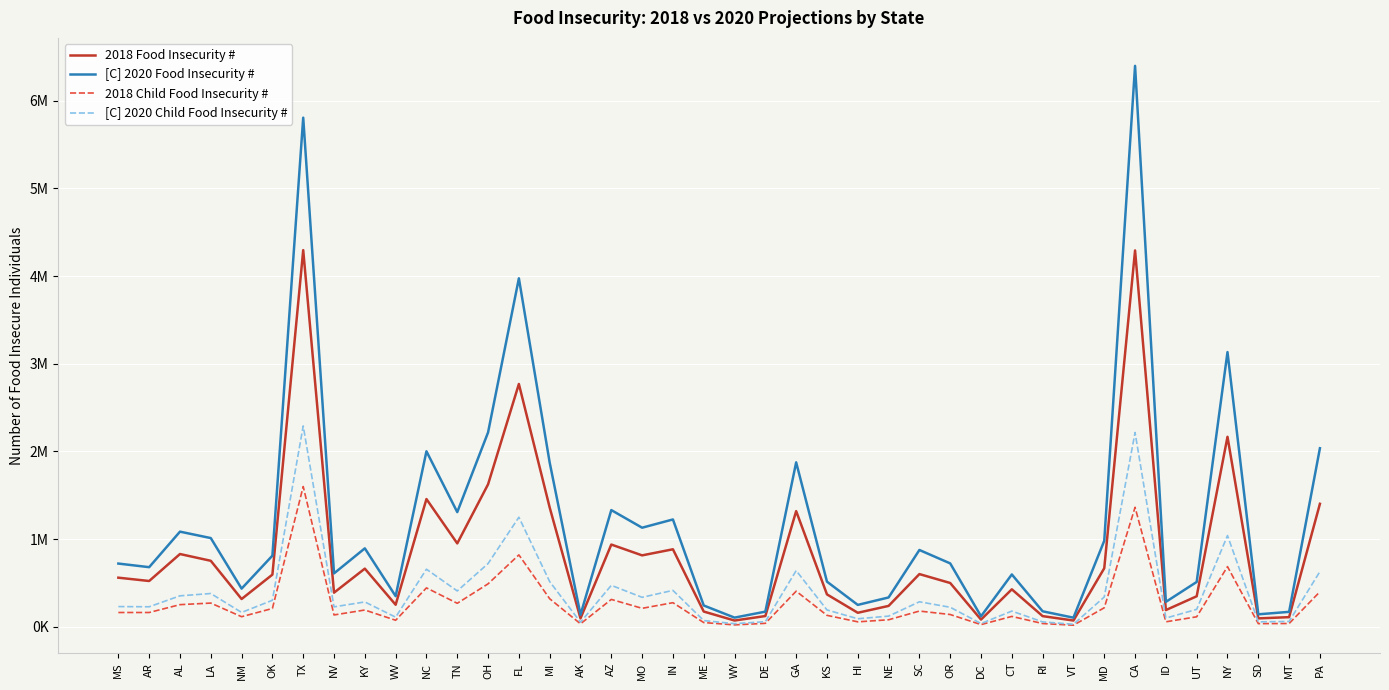

What are all the series names shown in the legend?

2018 Food Insecurity #, [C] 2020 Food Insecurity #, 2018 Child Food Insecurity #, [C] 2020 Child Food Insecurity #